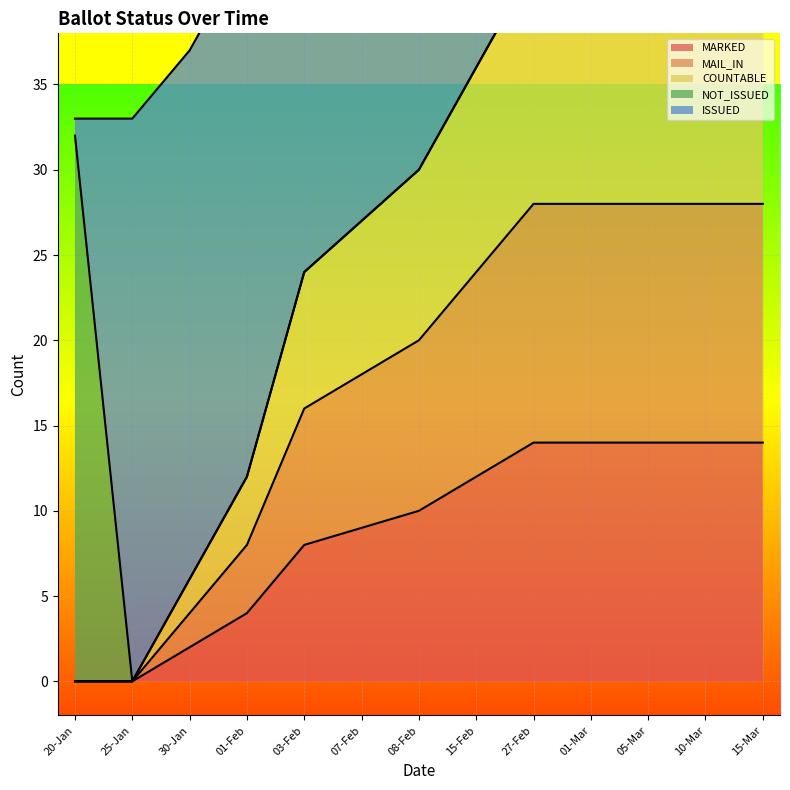

The value of MARKED at 20-Jan is 7. True or false?

False